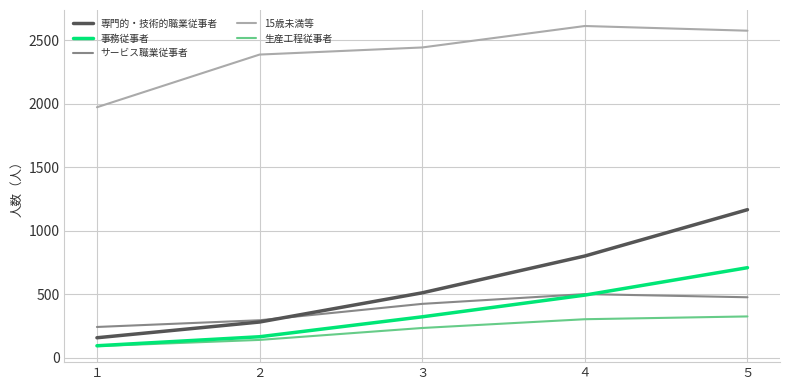

What is the difference between the 生産工程従事者 values at ２ and ４?

163